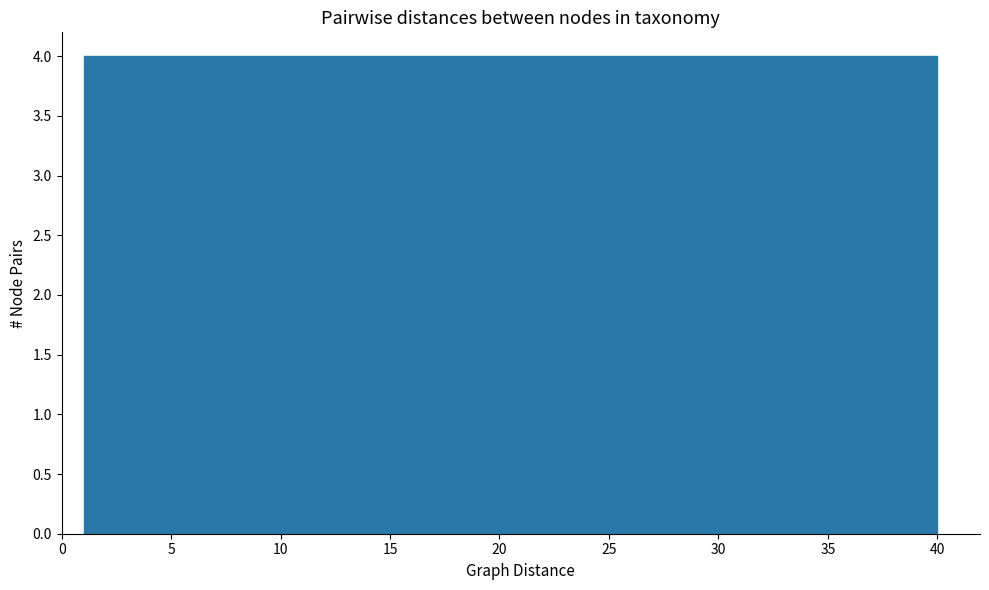

Reading left to right, list every bar in this chart as the range it spans on the x-axis followed by its height. Neither the bar edges nor the heights are printed on the chart, so give them approximately, as read against the axes.

1.0 to 4.9: 4
4.9 to 8.8: 4
8.8 to 12.7: 4
12.7 to 16.6: 4
16.6 to 20.5: 4
20.5 to 24.4: 4
24.4 to 28.3: 4
28.3 to 32.2: 4
32.2 to 36.1: 4
36.1 to 40.0: 4